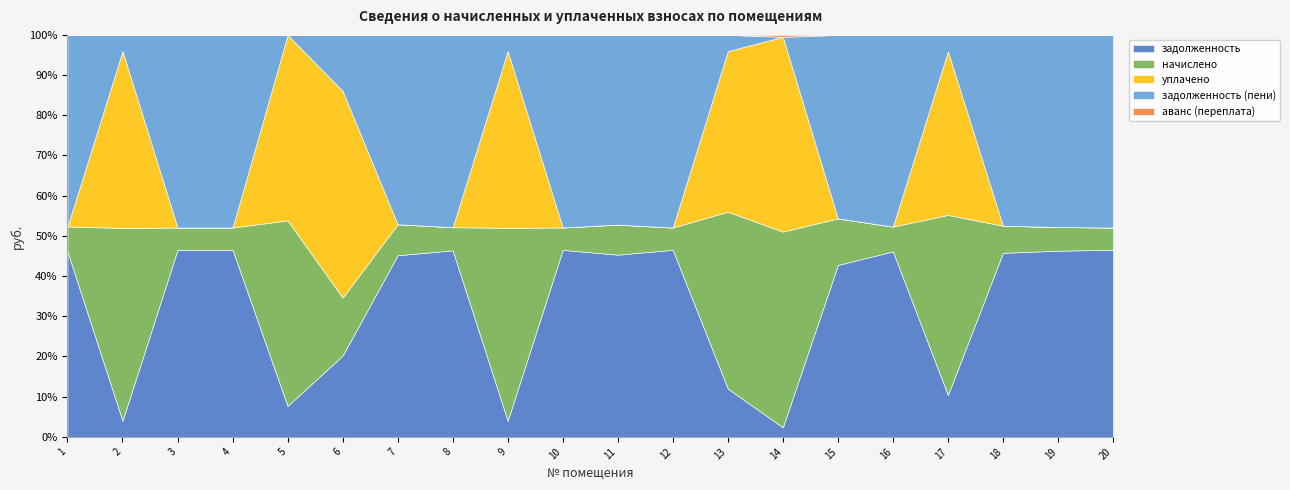

How many data points in задолженность are less than 19638?

10